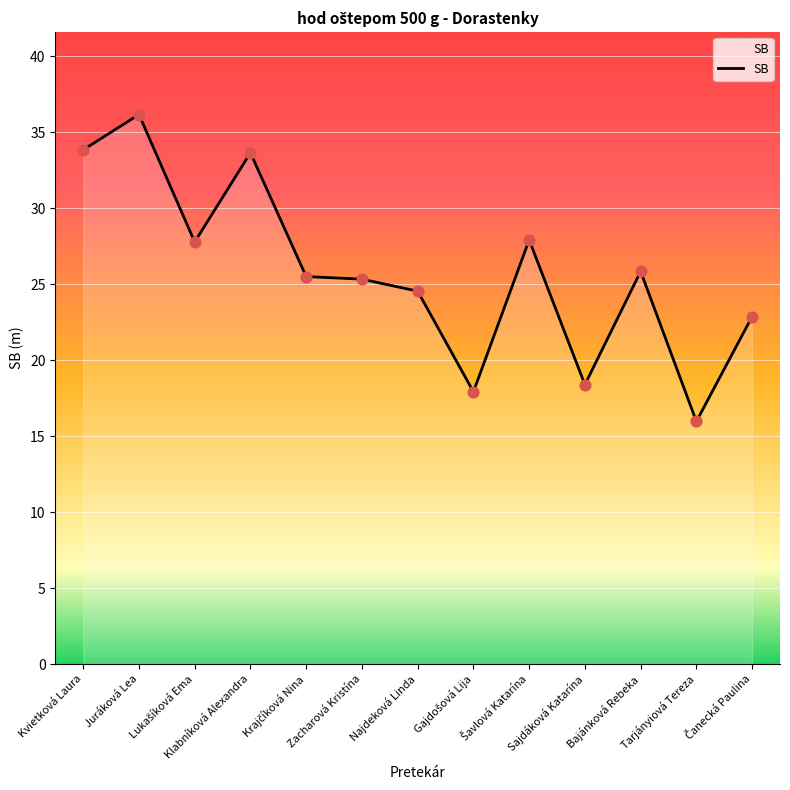

What is the change in value from Kvietková Laura to Tarjányiová Tereza?

-17.9